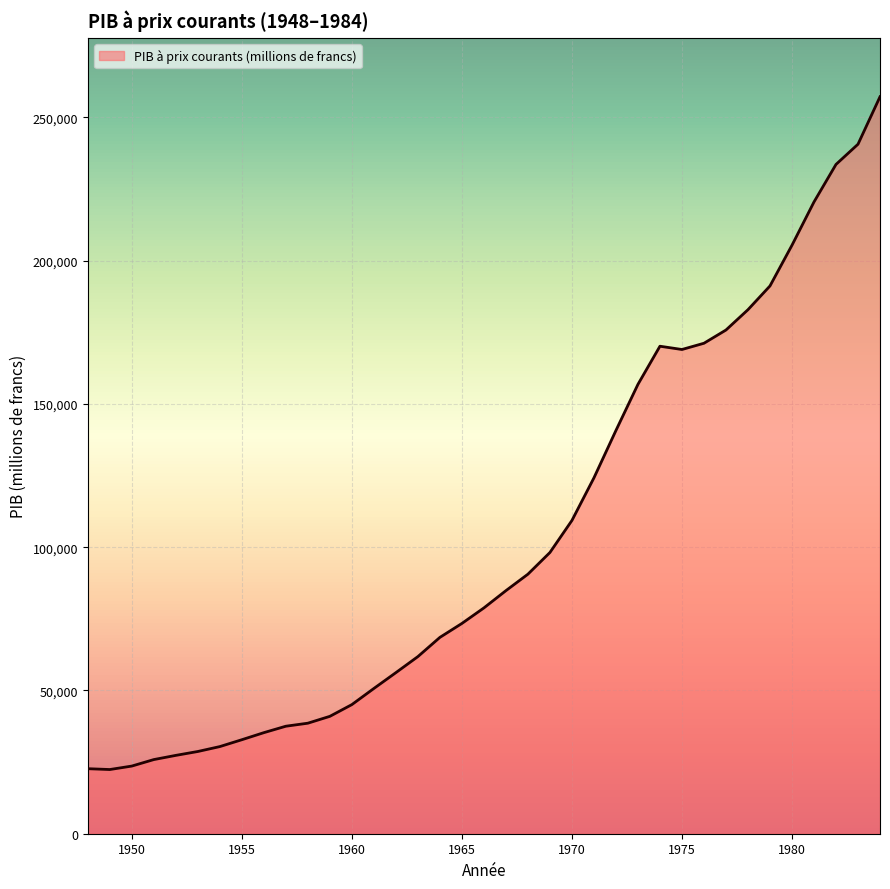

What is the difference between the maximum and minimum values?

234784.9